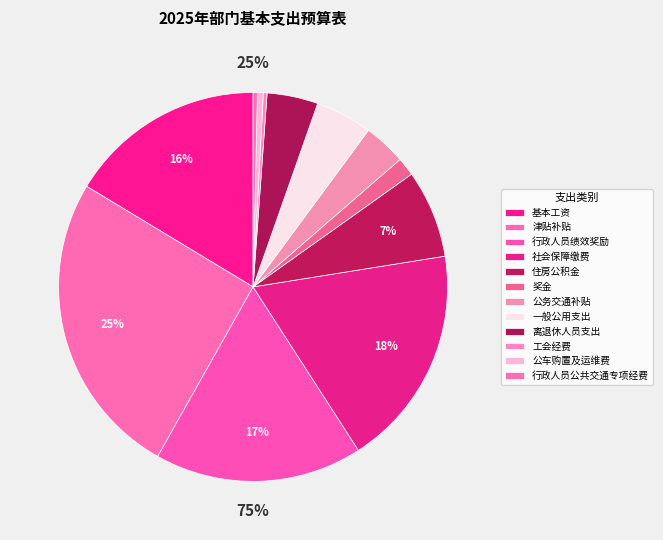

The 行政人员绩效奖励 slice represents 30% of the pie. True or false?

False